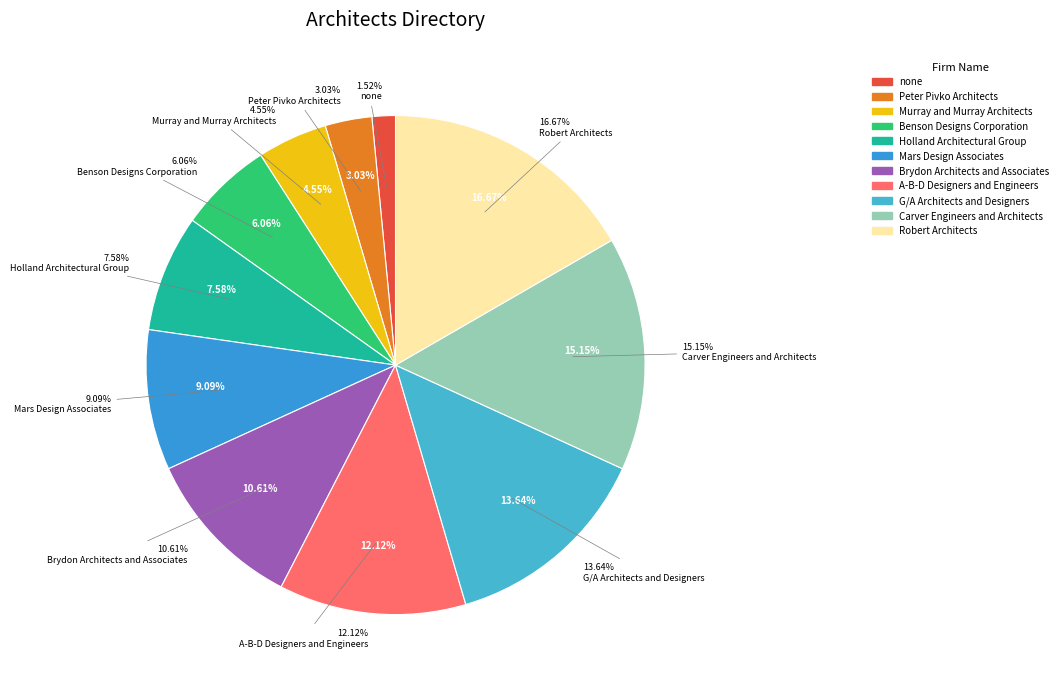

How many slices are in this pie chart?

11